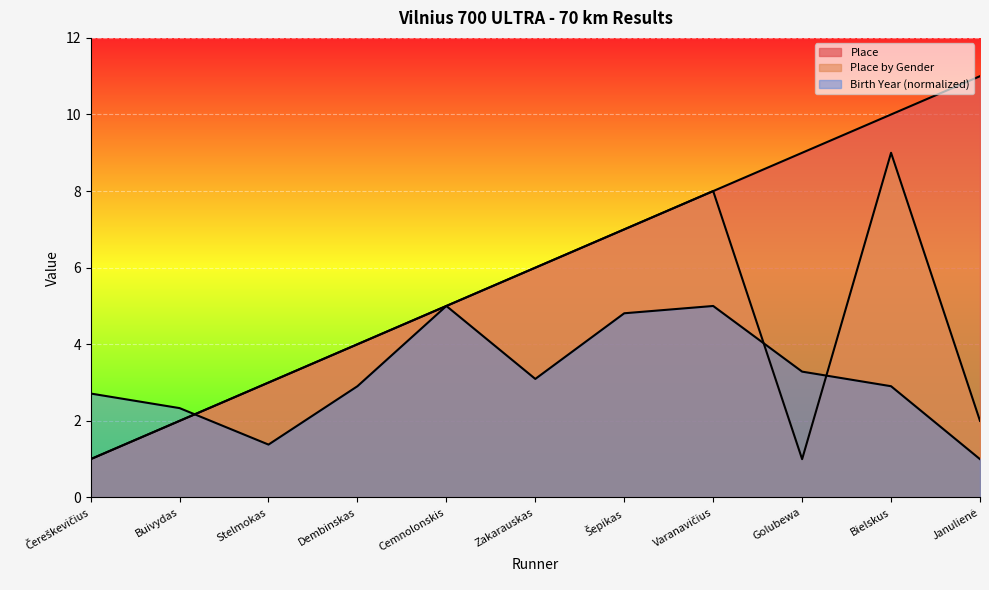

What is the lowest value of the Place by Gender series?

1.0